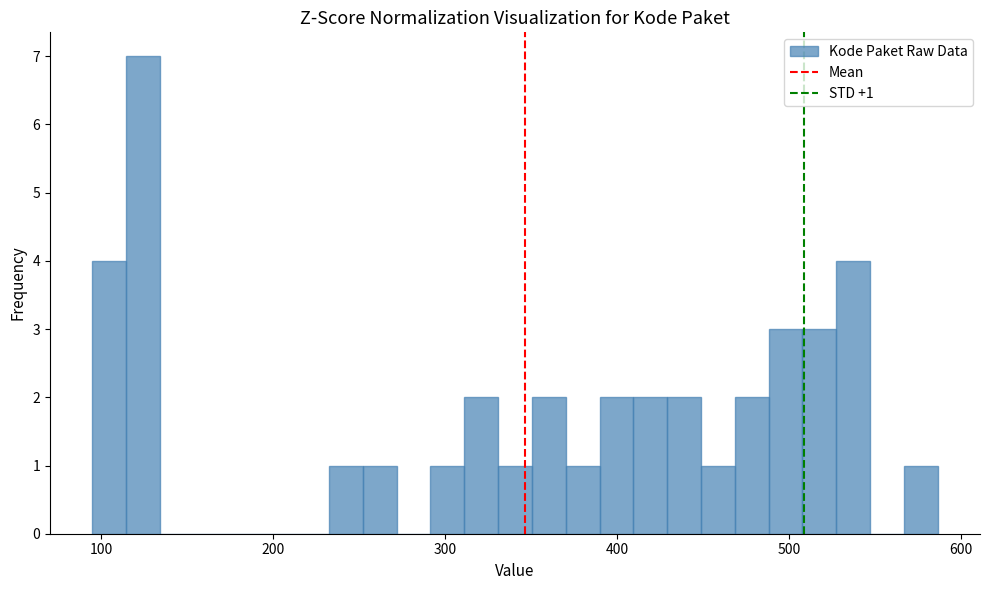

Around what value on the x-axis is the tallest bar? Give the approximate position of its centre, as read against the axis.

120